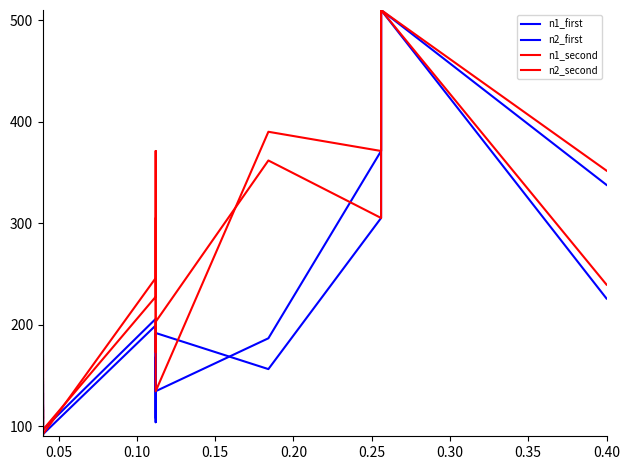

How many lines are shown in the chart?

4